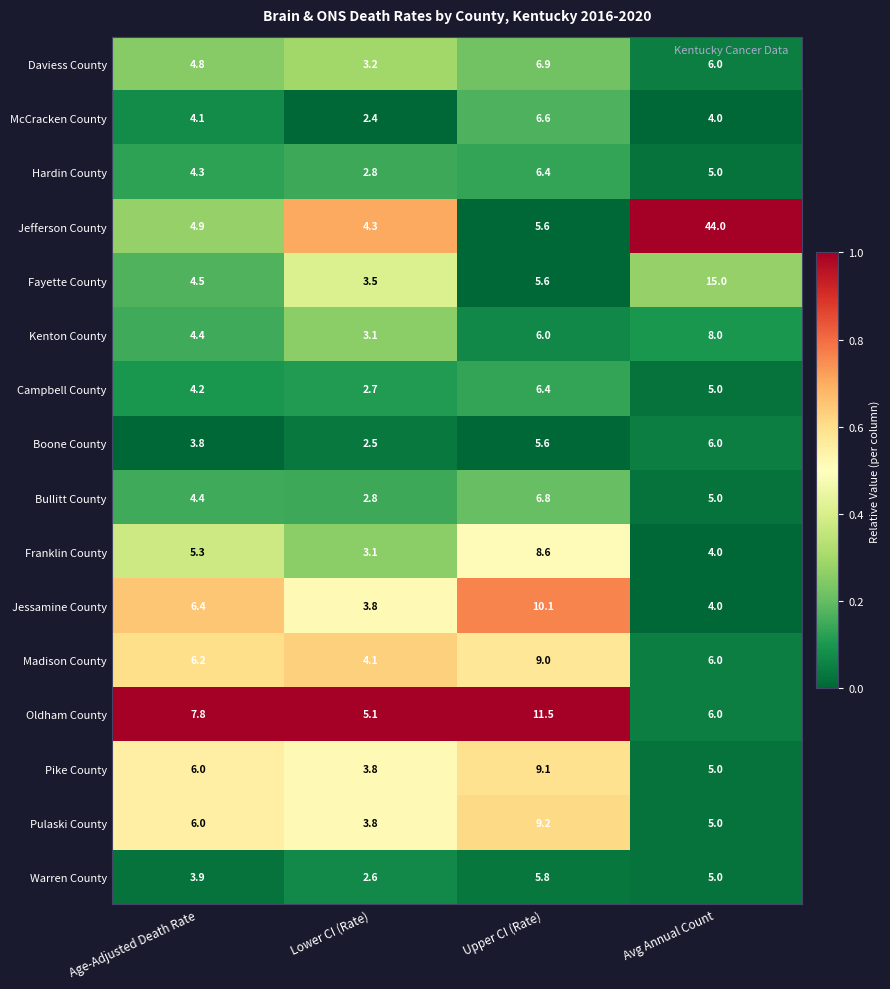

What is the smallest value displayed?

2.4